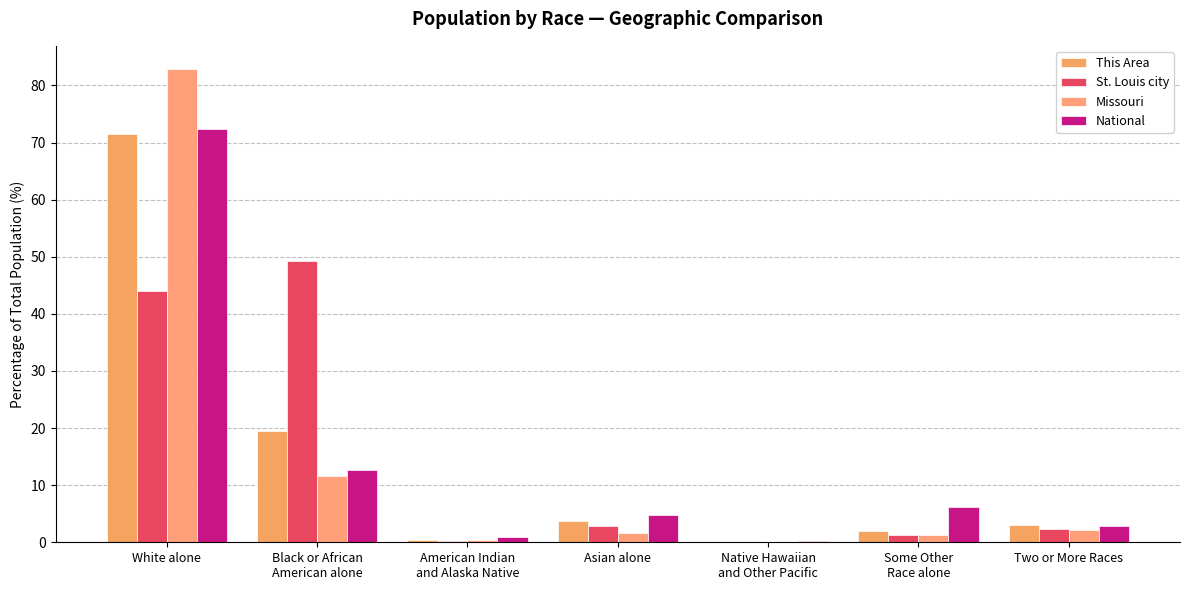

Does the chart contain stacked bars?

No